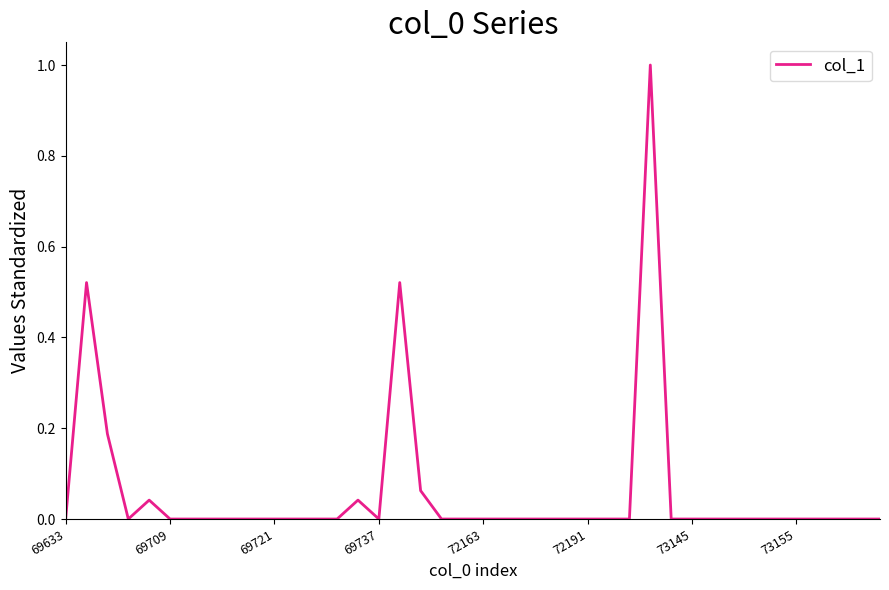

What is the difference between the maximum and minimum values?

1.0